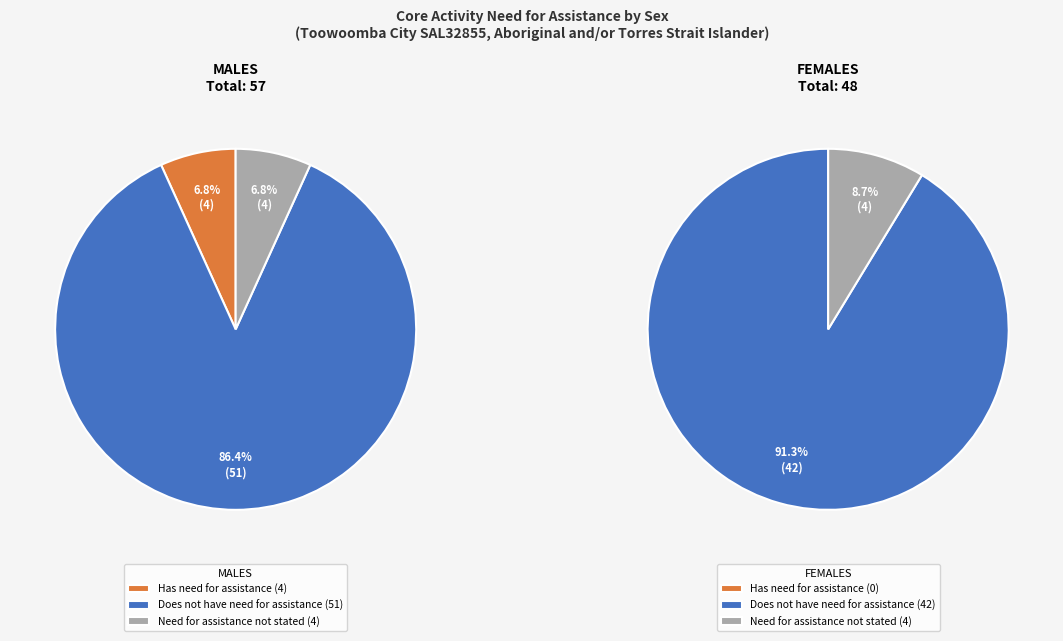

Combined, do FEMALES and MALES account for over 50%?

Yes